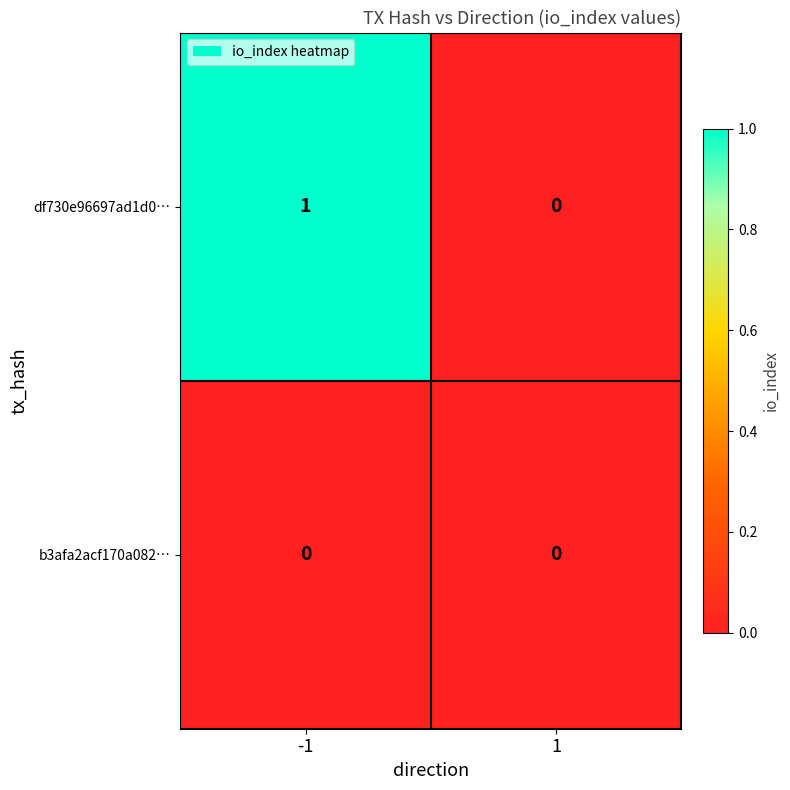

The df730e96697ad1d0… series shows 1 at -1. True or false?

True